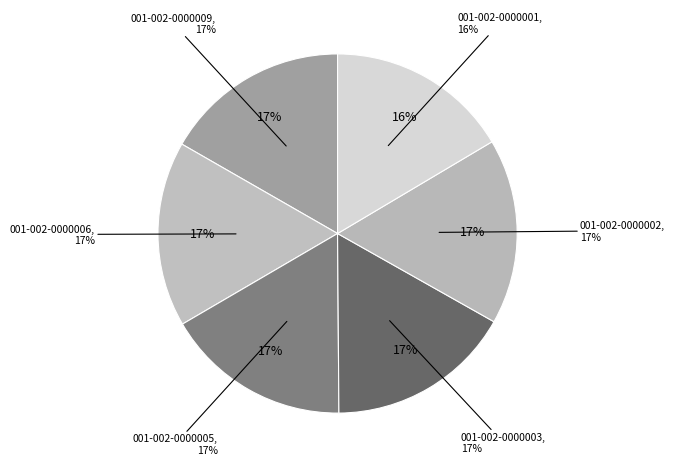

What portion of the pie excludes 001-002-0000009?

83.3%